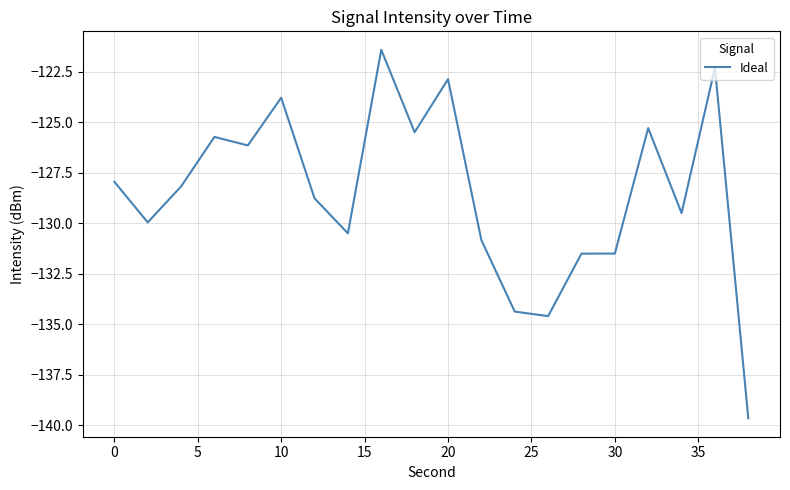

How many lines are shown in the chart?

1